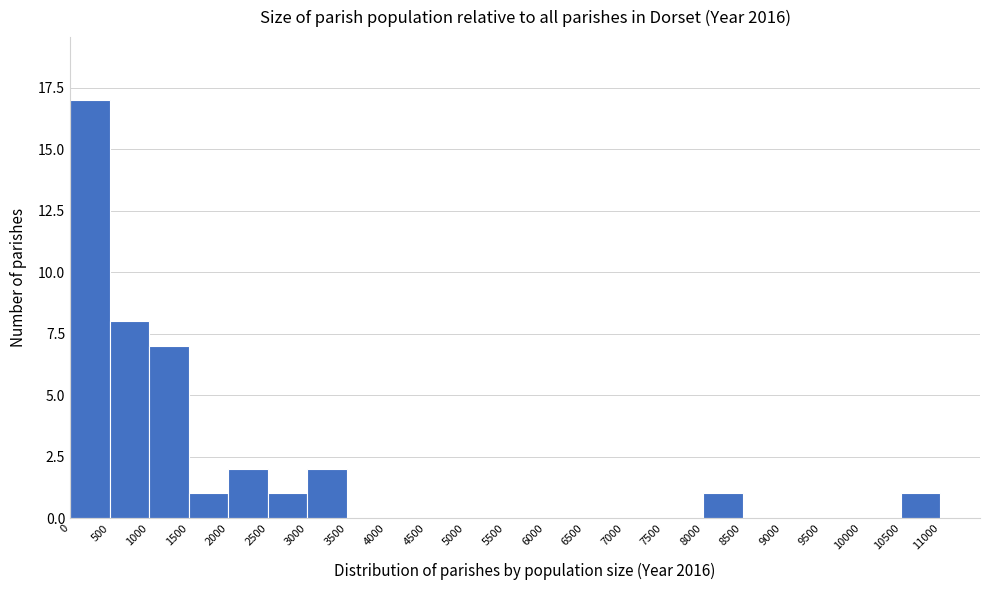

Reading left to right, list every bar in this chart as the range it spans on the x-axis followed by its height. The values are not printed on the chart, so give them approximately, as read against the axis.

0 to 500: 17
500 to 1000: 8
1000 to 1500: 7
1500 to 2000: 1
2000 to 2500: 2
2500 to 3000: 1
3000 to 3500: 2
3500 to 4000: 0
4000 to 4500: 0
4500 to 5000: 0
5000 to 5500: 0
5500 to 6000: 0
6000 to 6500: 0
6500 to 7000: 0
7000 to 7500: 0
7500 to 8000: 0
8000 to 8500: 1
8500 to 9000: 0
9000 to 9500: 0
9500 to 10000: 0
10000 to 10500: 0
10500 to 11000: 1
11000 to 11500: 0